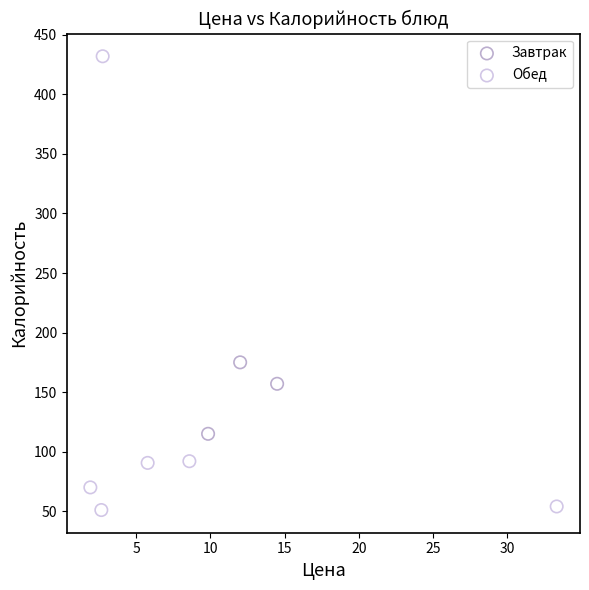

Which series reaches the minimum Y coordinate?

Обед